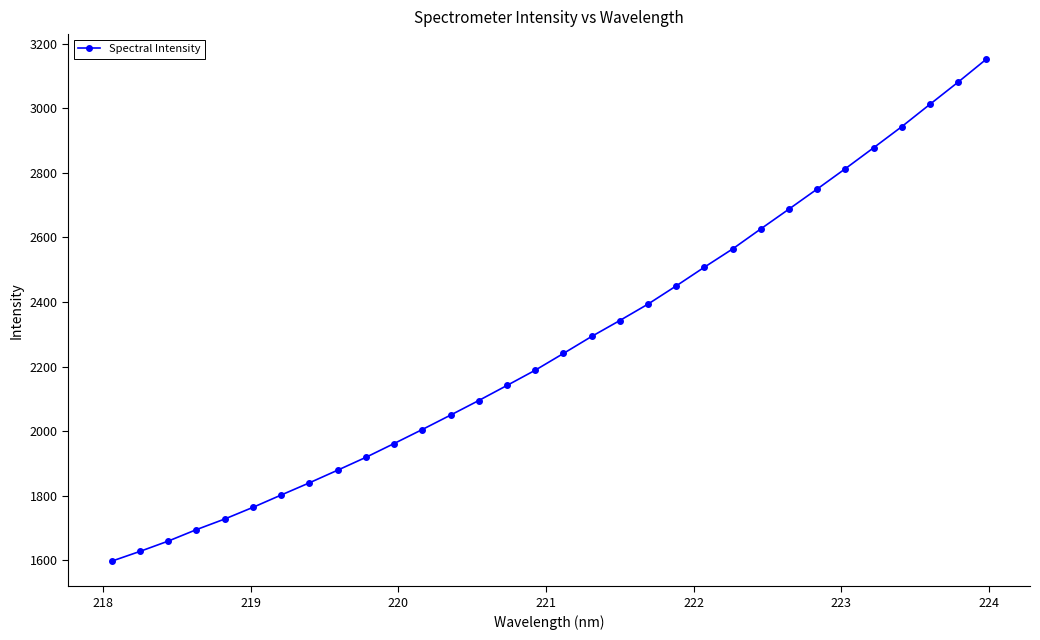

What is the value of the 30th point from the left?

3012.2